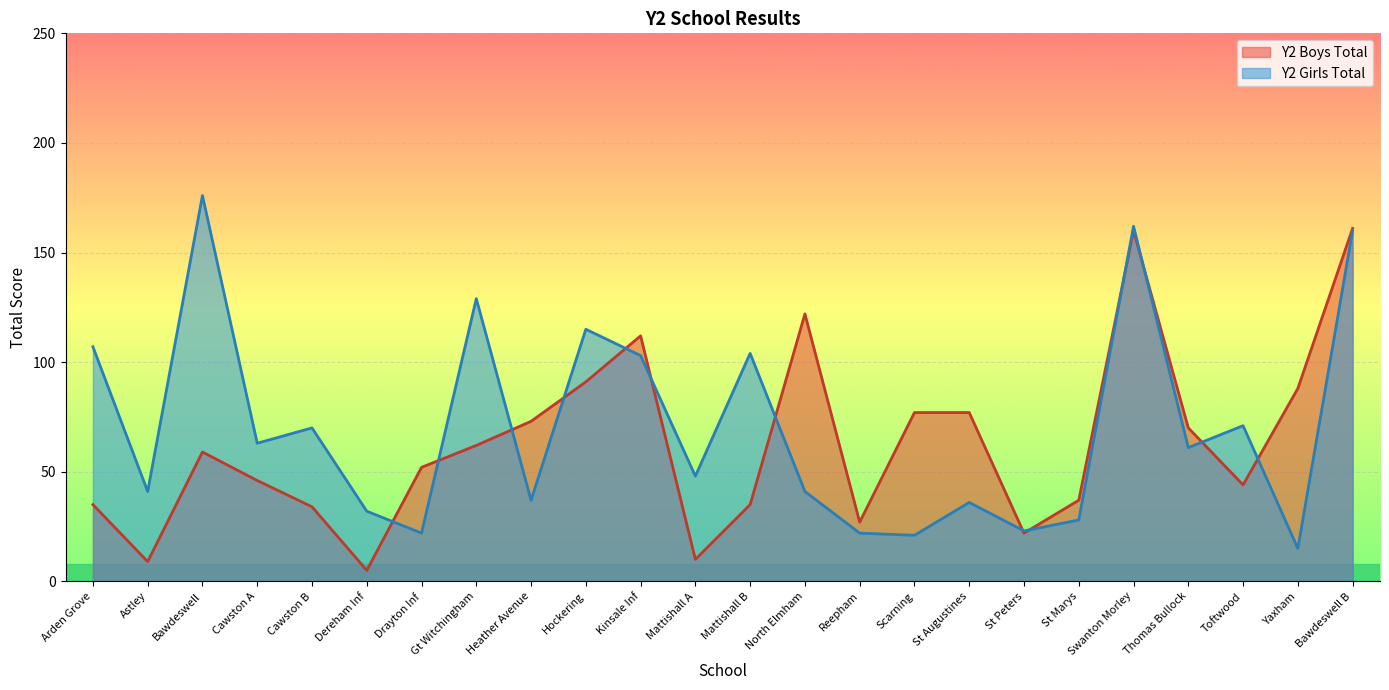

Rank the series by their maximum value, from highest to lowest.

Y2 Girls Total, Y2 Boys Total